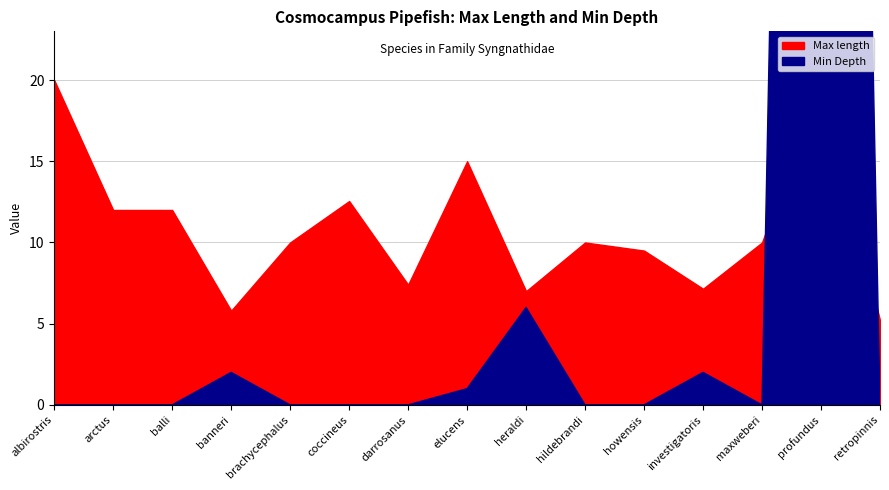

What is the difference between the second highest and minimum values in the Min Depth series?

6.0